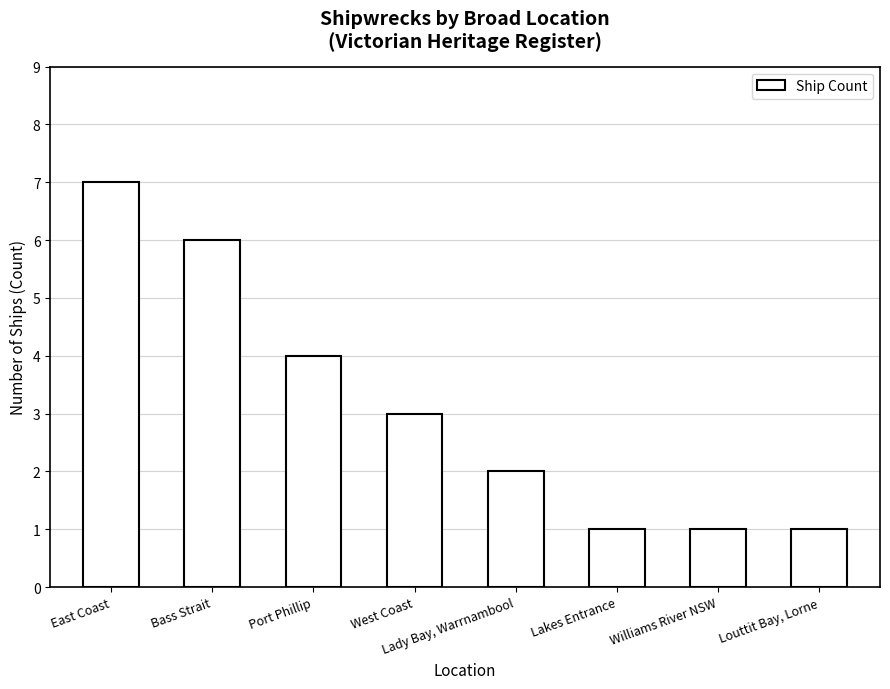

What is the difference between the maximum and second lowest values?

6